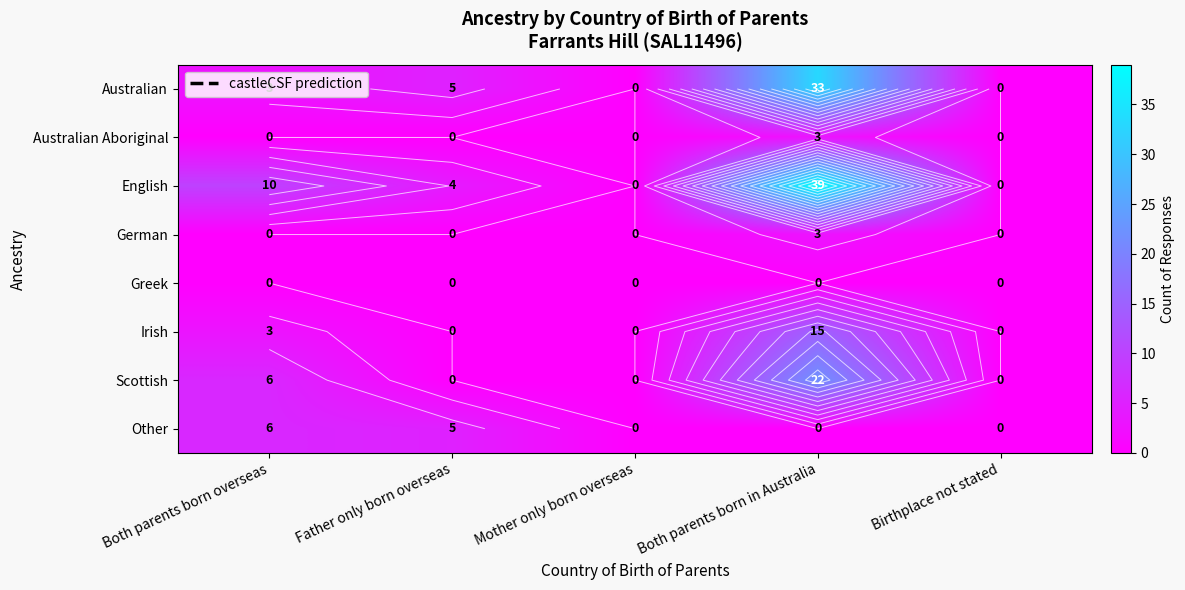

At which label does Australian reach its minimum?

Mother only born overseas